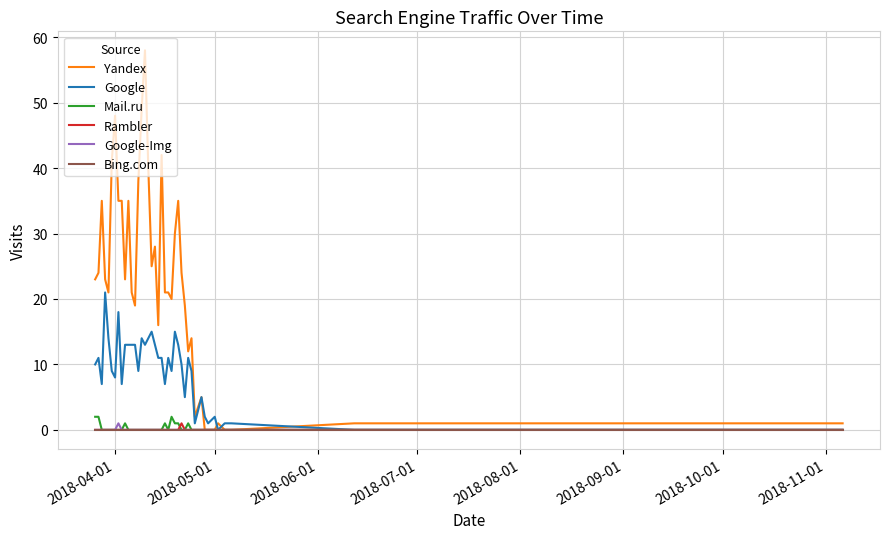

Which series has the largest total across all categories?

Yandex